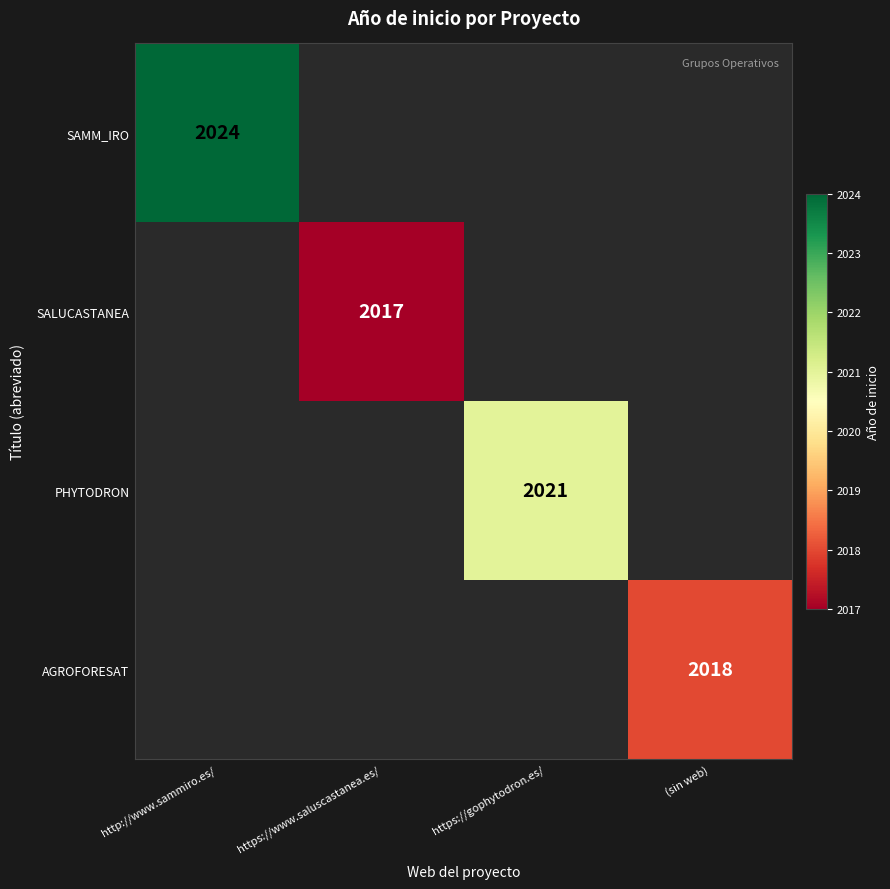

Which series changed the most between https://gophytodron.es/ and (sin web)?

PHYTODRON